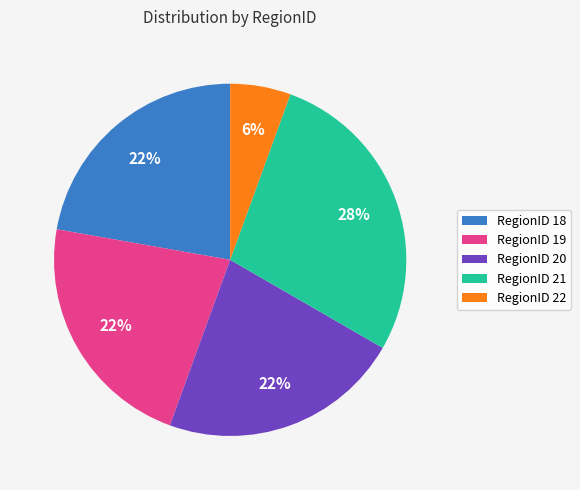

To the nearest percent, what percentage of the pie is RegionID 20?

22%